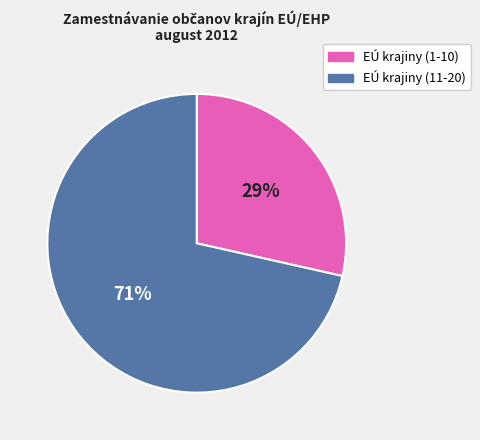

Does any single category account for the majority?

Yes